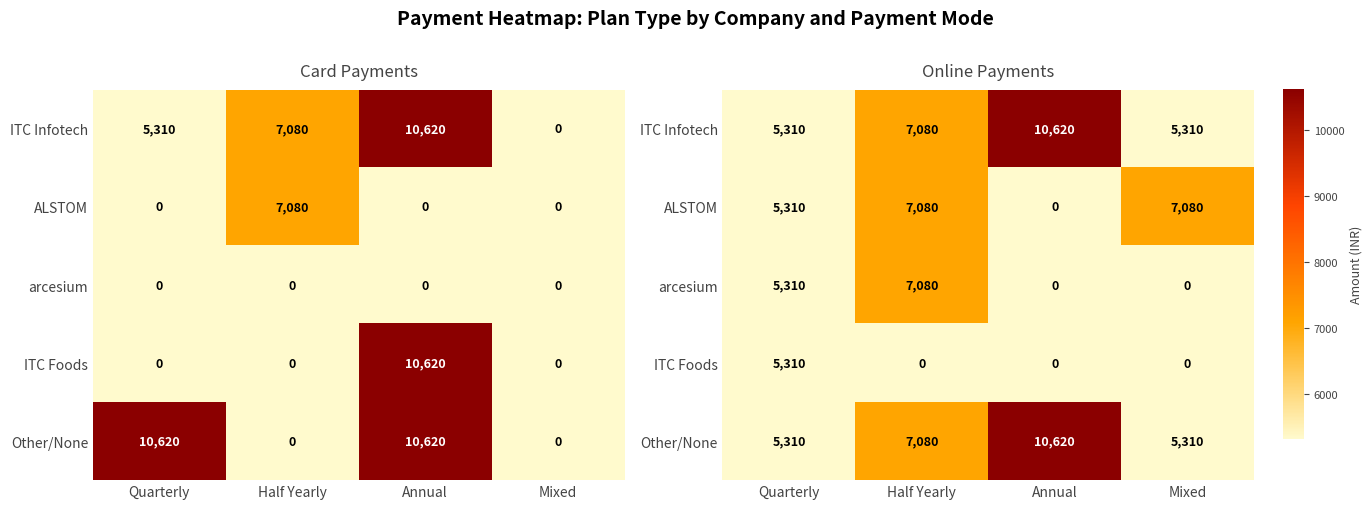

At which label is ITC Infotech closest to 7965?

Half Yearly